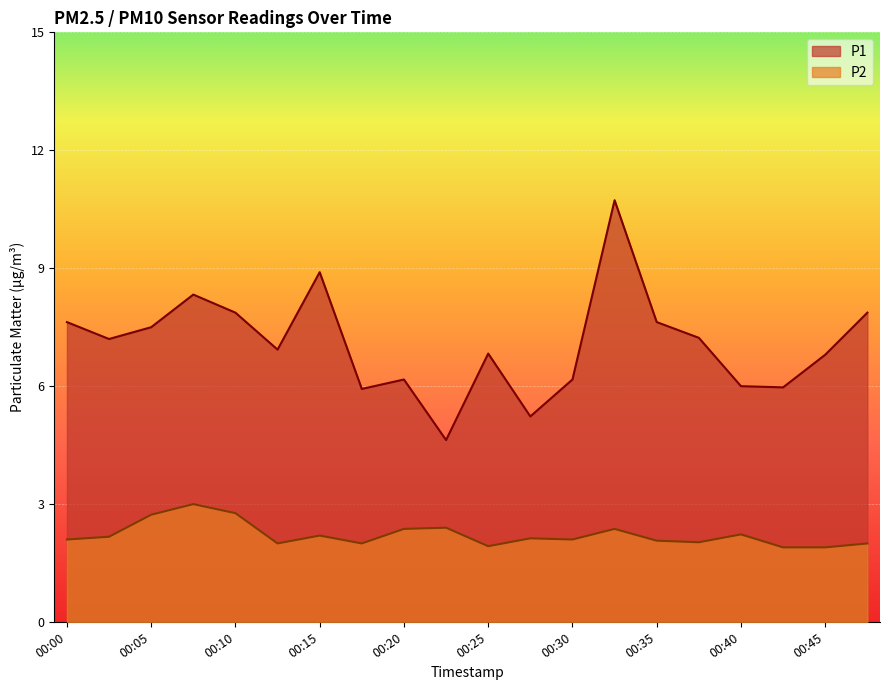

List the series in order of their overall mean, highest first.

P1, P2